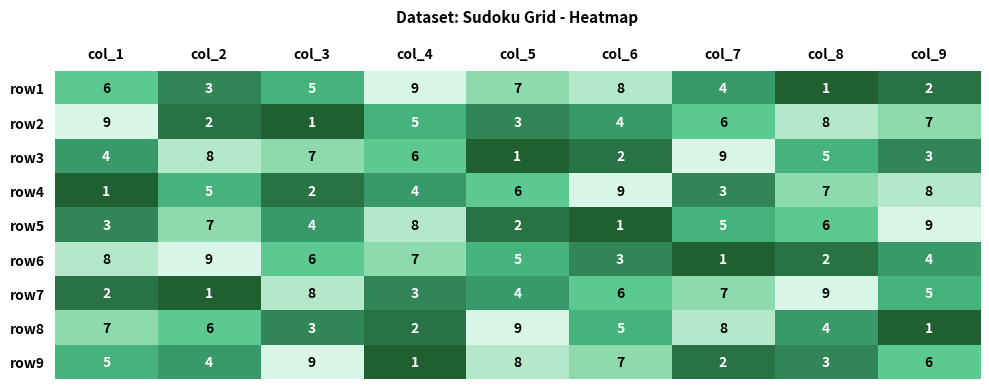

What is the sum of all row6 values?

45